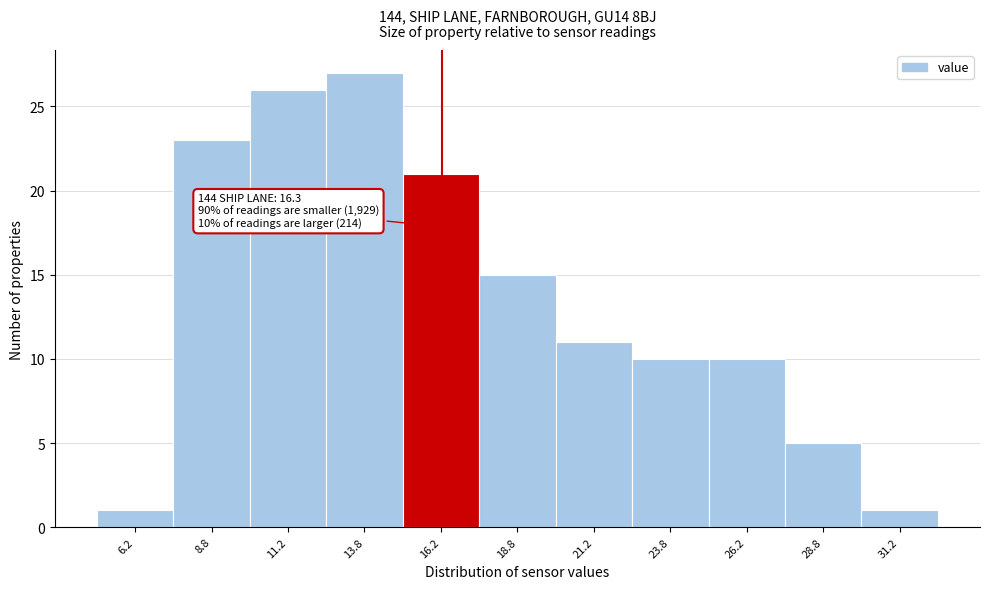

Over which range of the x-axis is the bar tallest?

12.5 to 15.0